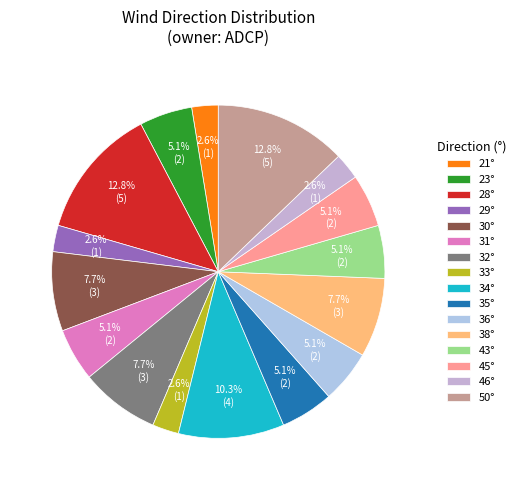

How many slices are in this pie chart?

16